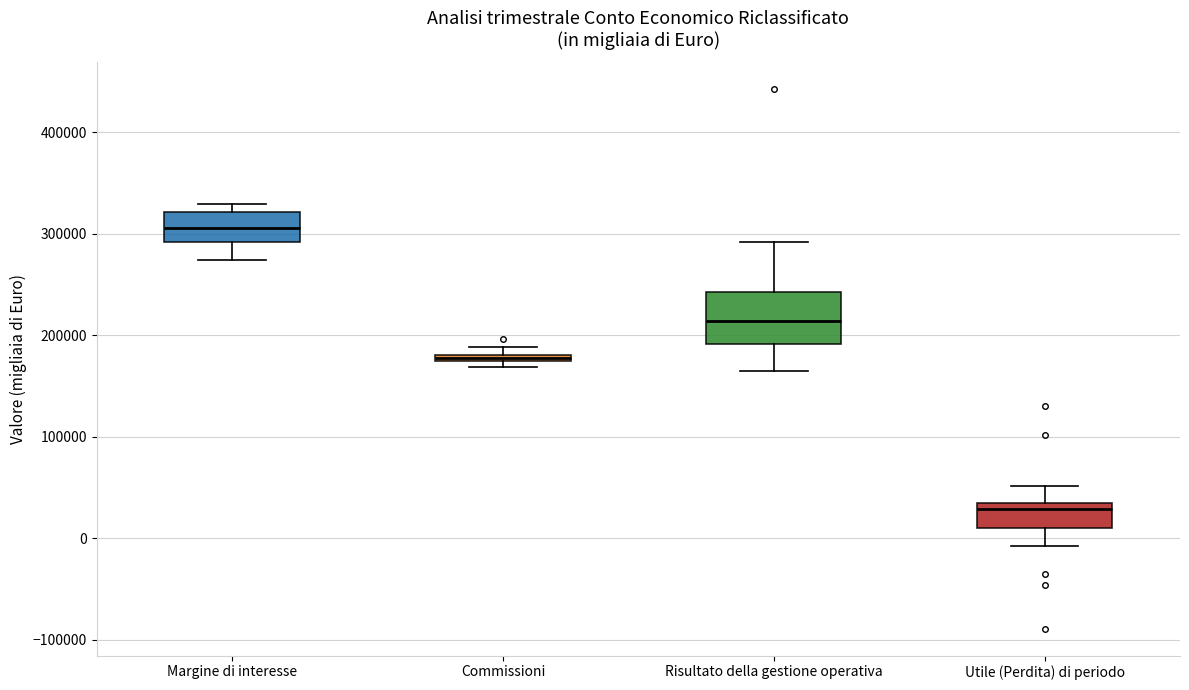

Which box's median line is the highest?

Margine di interesse